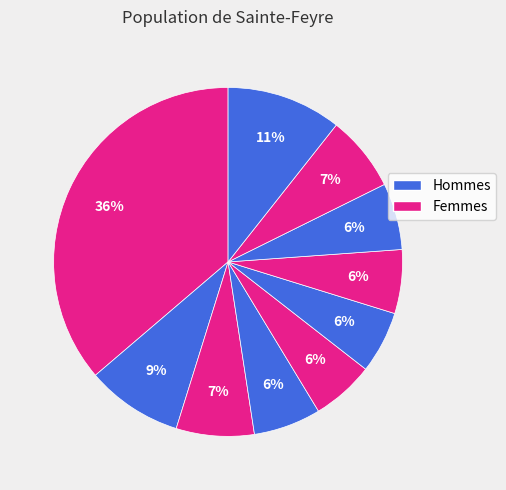

How many slices are in this pie chart?

10